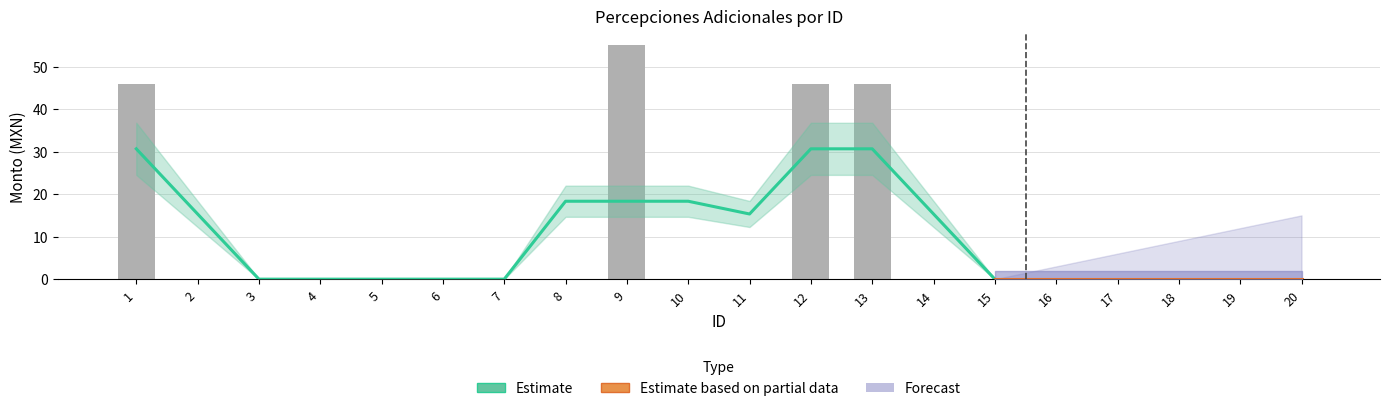

Between 13 and 6, which is larger?

13